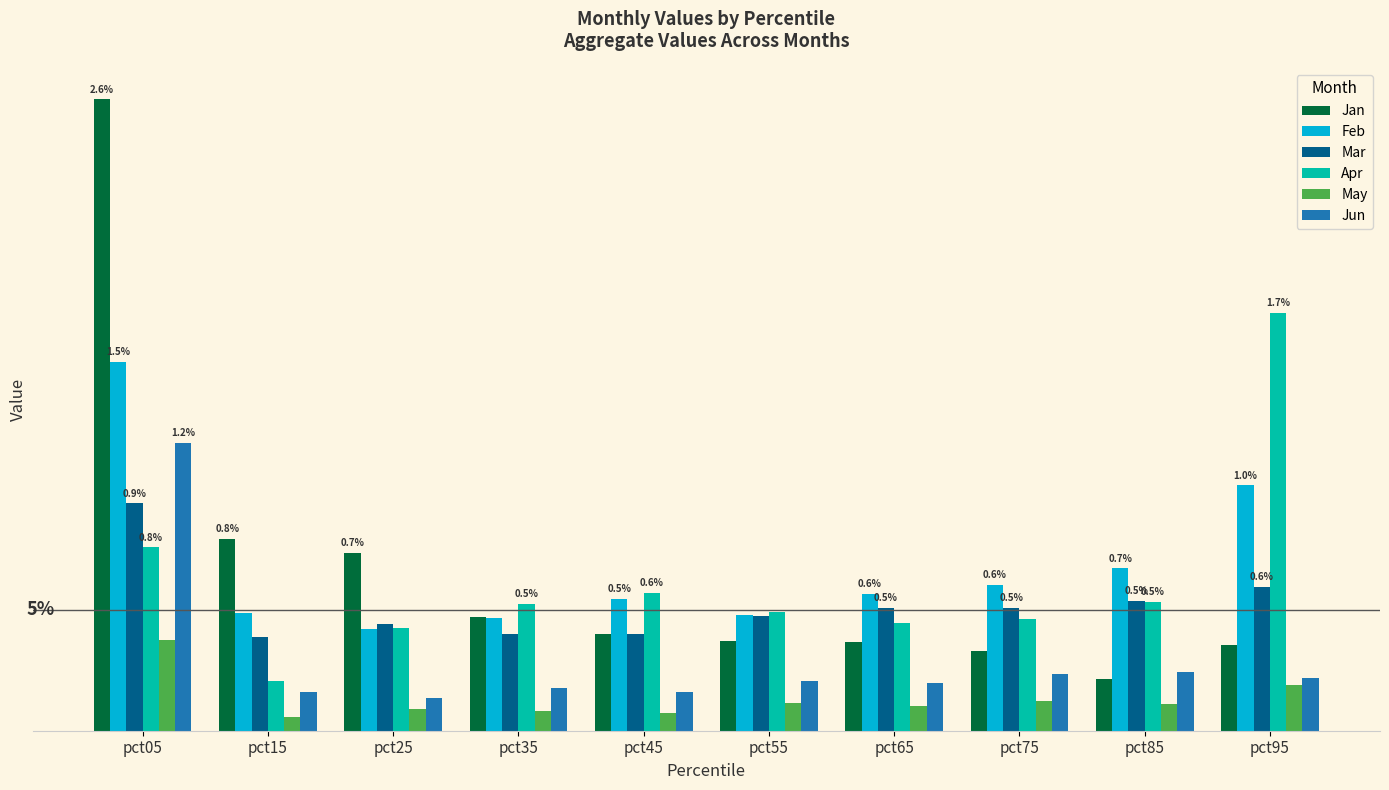

Count the Mar values in the range 0 to 1.

10